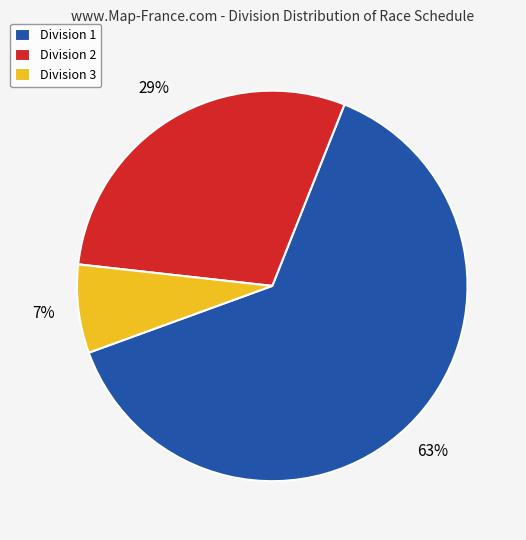

How many segments does this pie chart have?

3